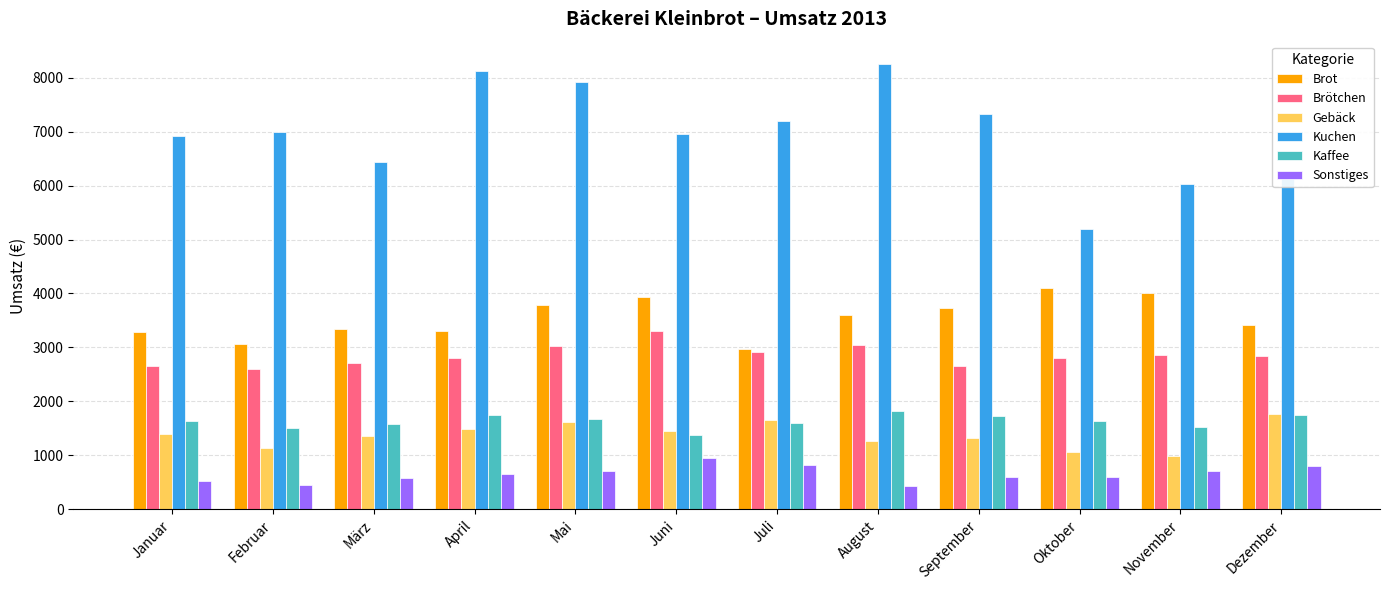

What is the total value across all series at Oktober?

15405.9